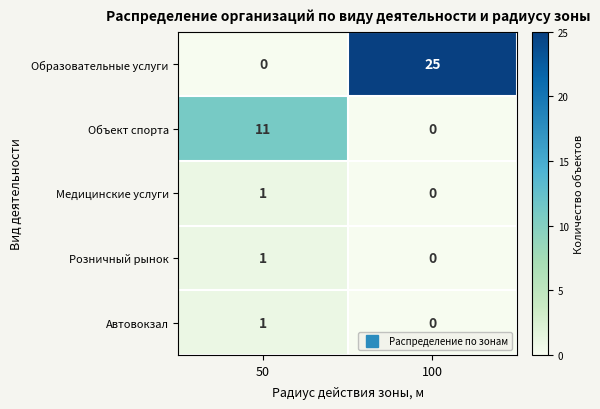

Between 50 and 100, which series saw the biggest shift?

Образовательные услуги